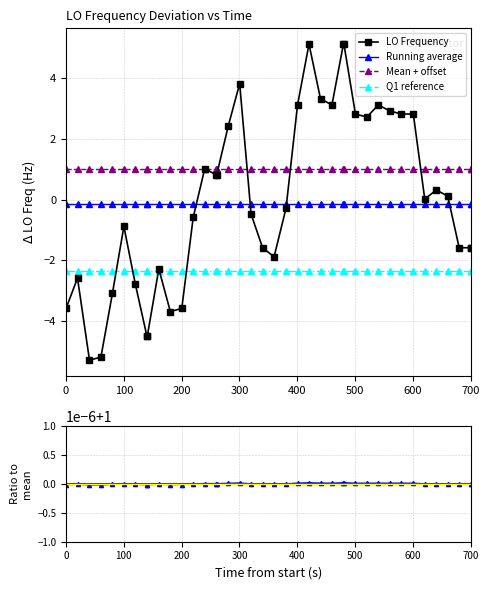

True or false: LO Frequency has more than 1 interior local peaks.

True